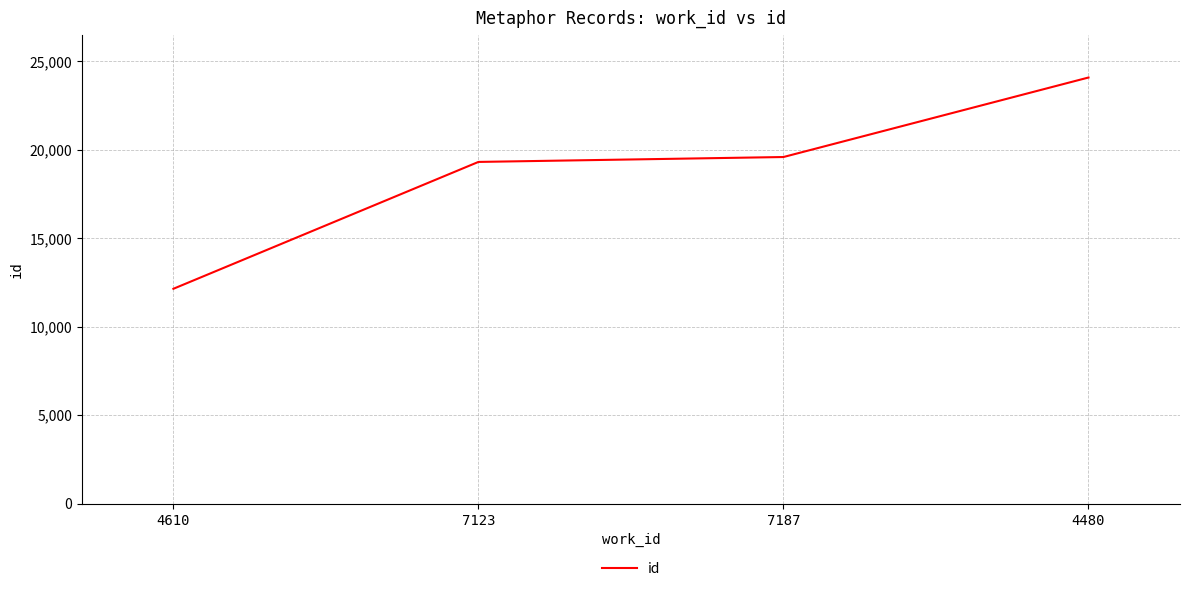

Is it true that the value at 7187 is 32310?

False